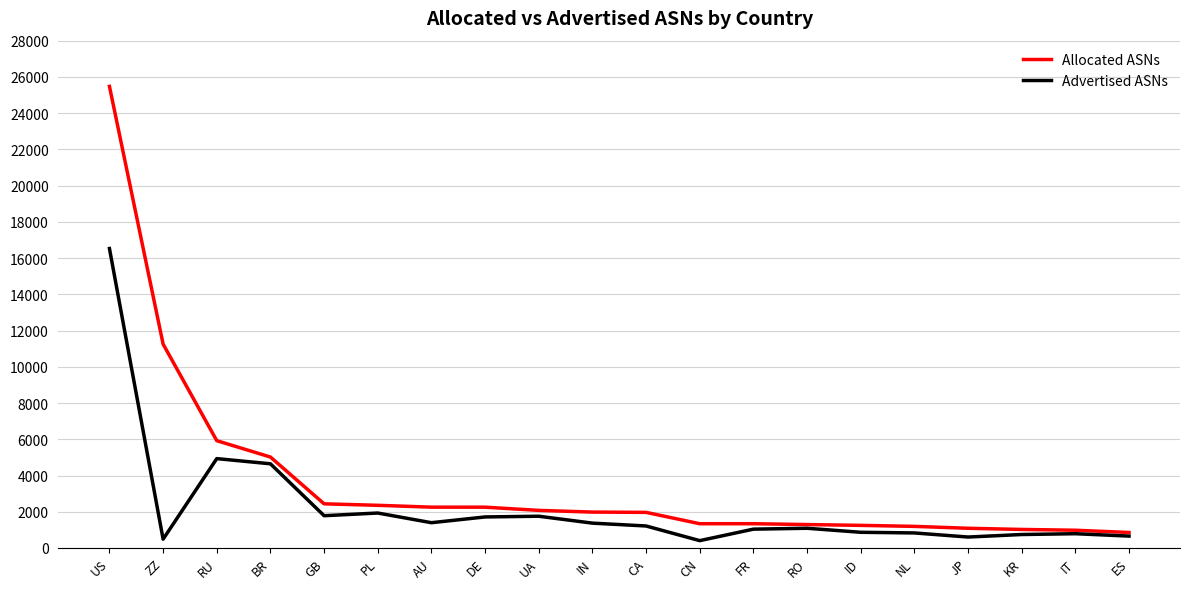

At which label is Advertised ASNs closest to 8466?

RU